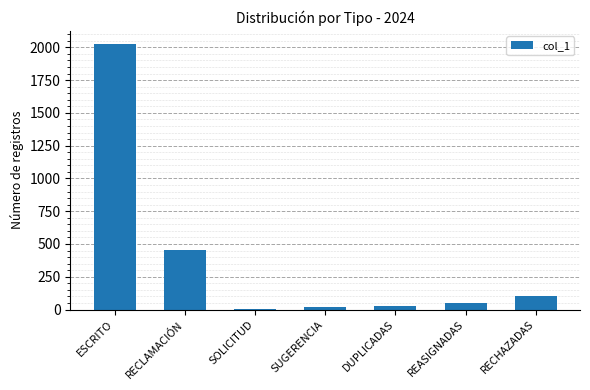

What is the maximum value shown in the chart?

2024